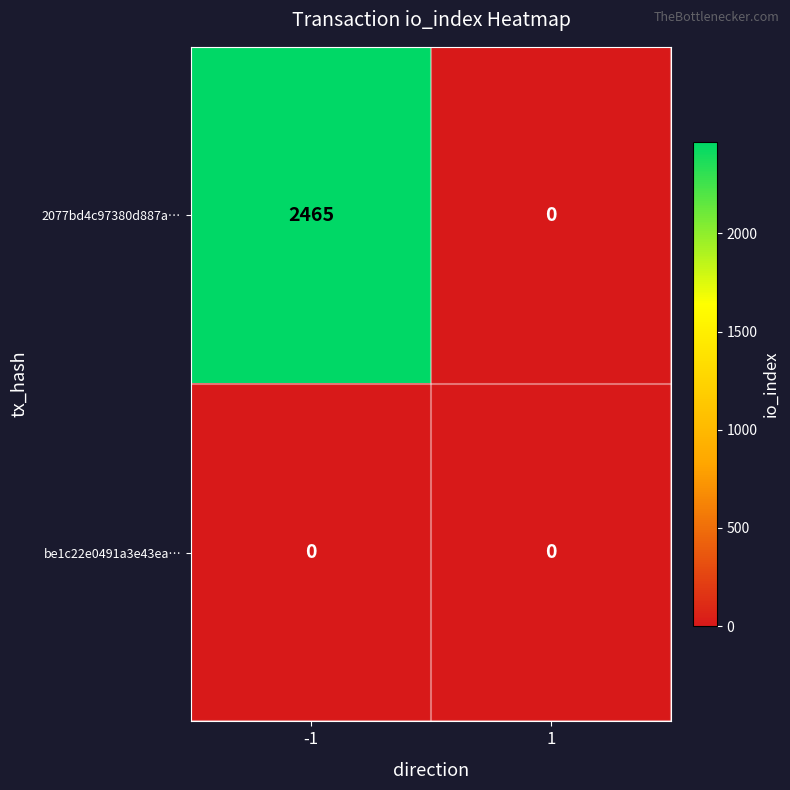

Reading right to left, transcribe all the data shown in this chart.

2077bd4c97380d887a…: 0	2465
be1c22e0491a3e43ea…: 0	0